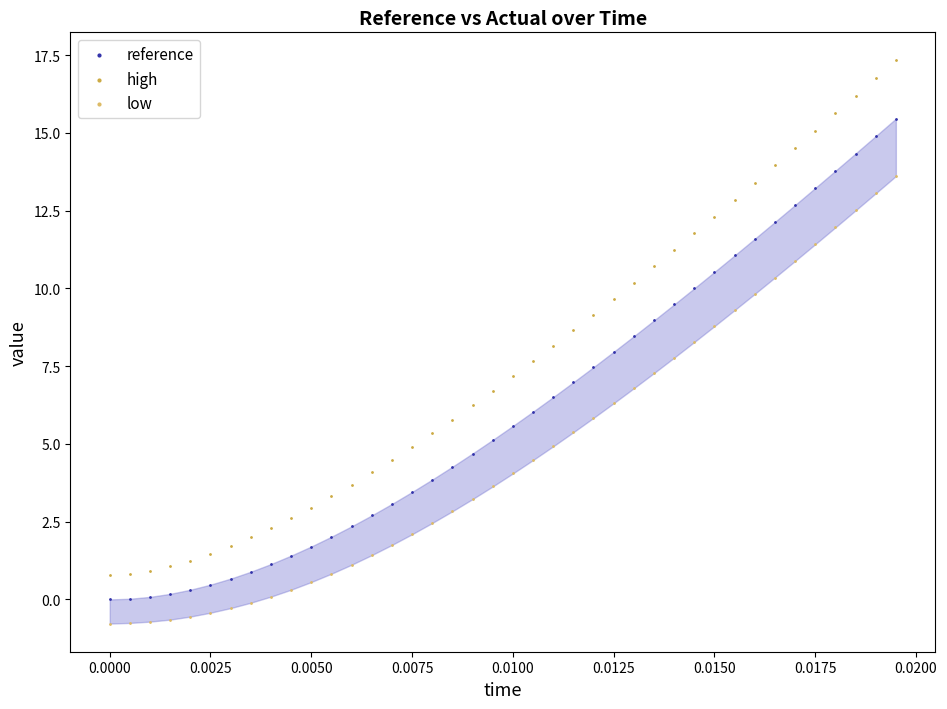

Which series reaches the minimum Y coordinate?

low